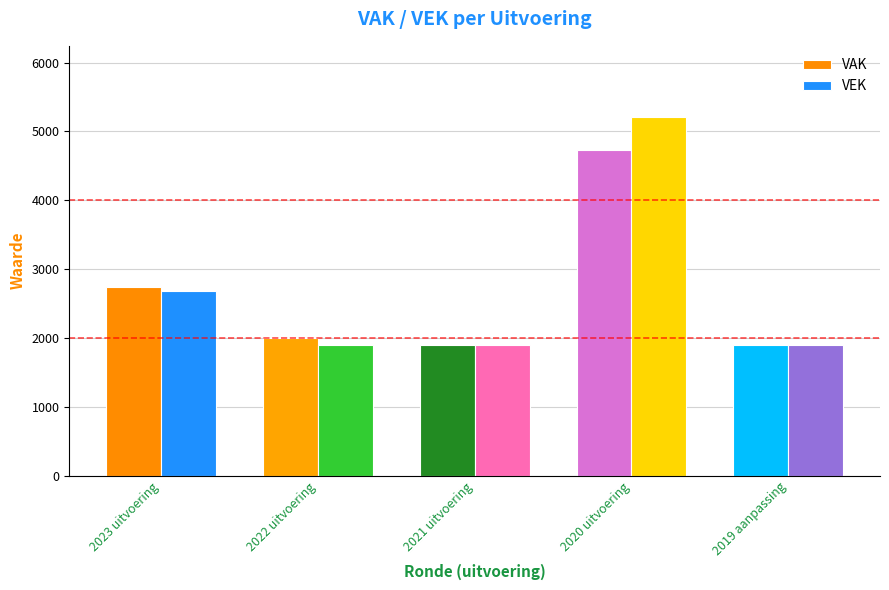

Is it true that VEK equals 744 at 2019 aanpassing?

False